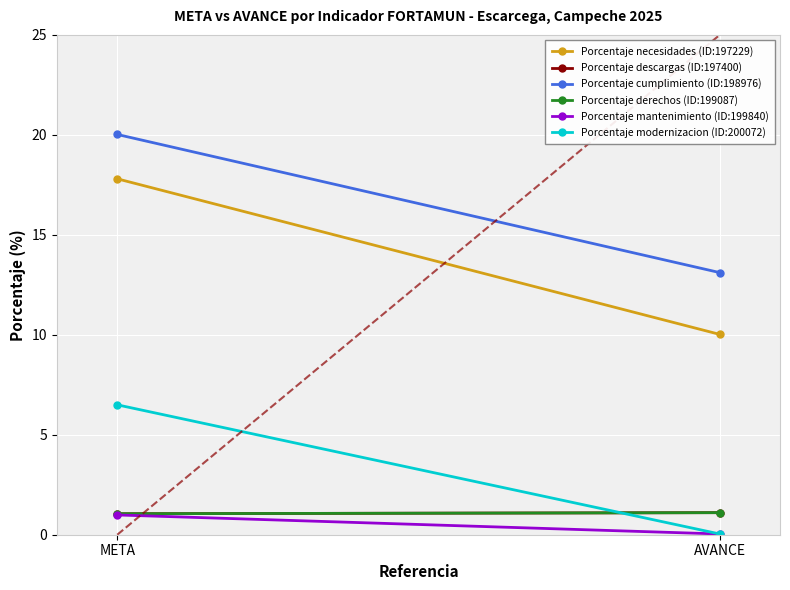

What is the lowest value of the Porcentaje necesidades (ID:197229) series?

10.0